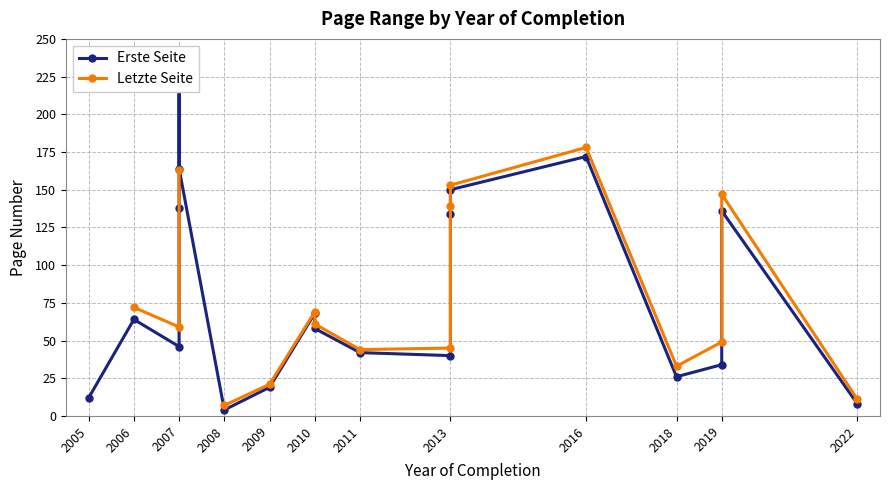

What are all the series names shown in the legend?

Erste Seite, Letzte Seite